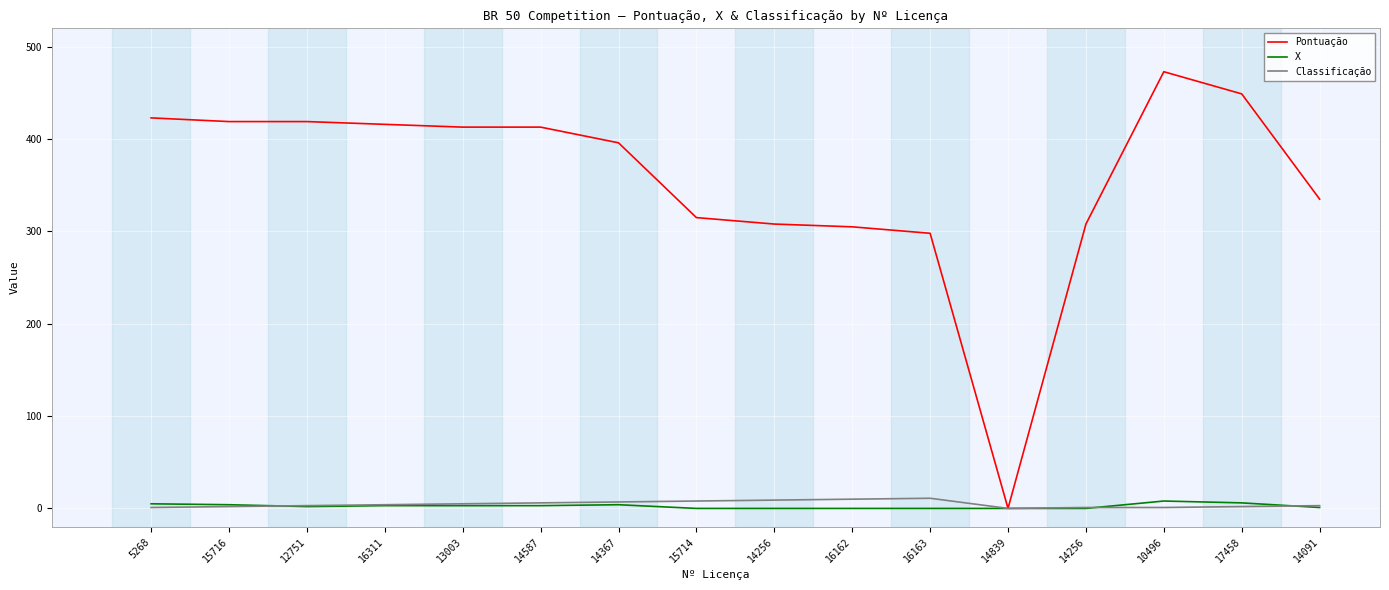

What is the label of the 5th point from the right?

14839